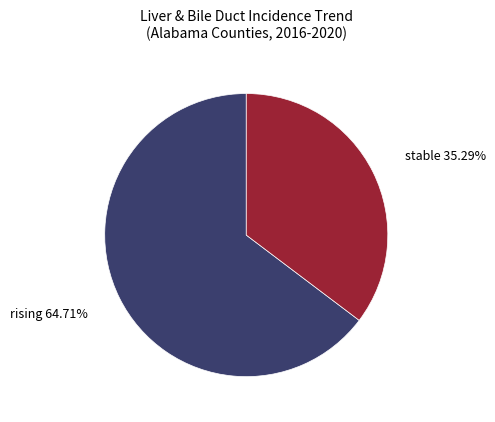

Is there any slice that represents more than half of the pie?

Yes